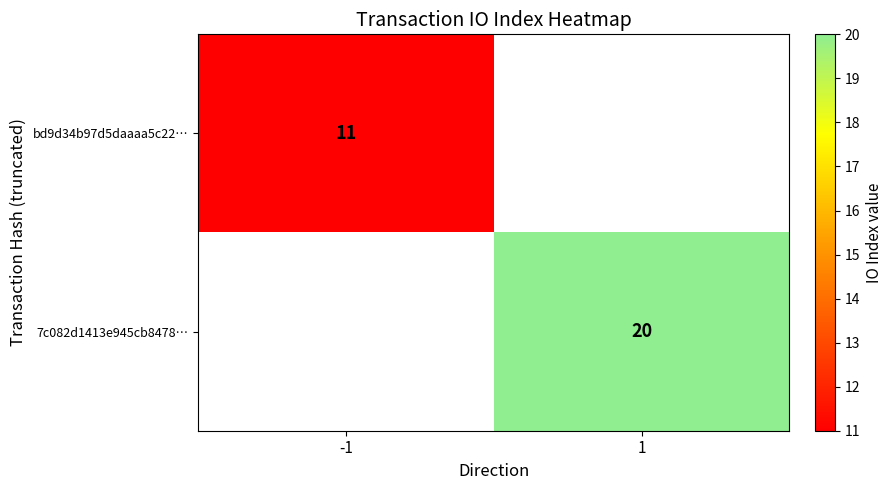

What is the greatest value displayed?

20.0